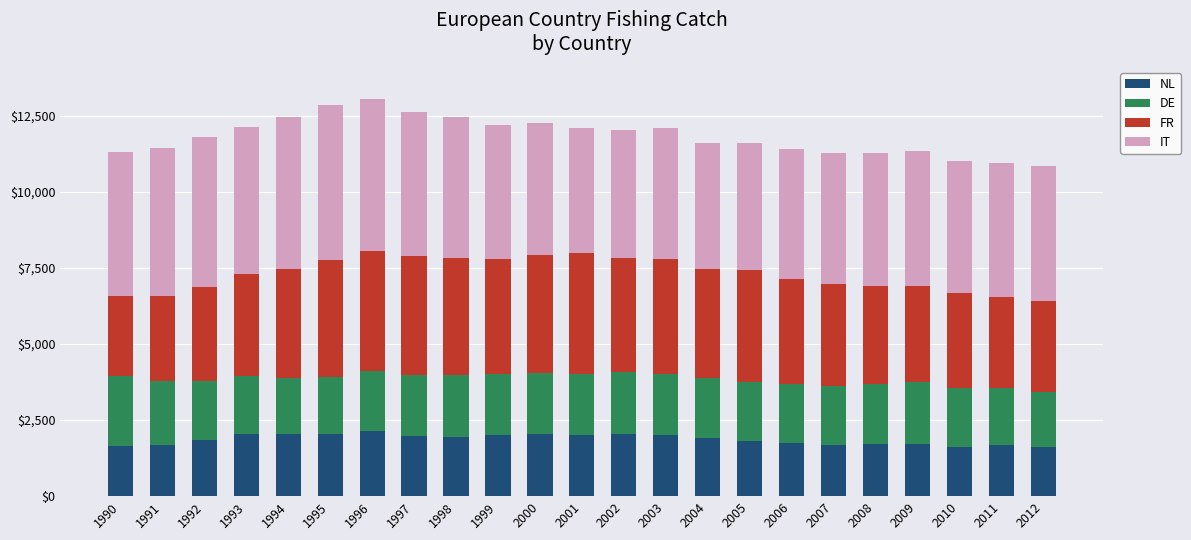

How many bars are there in total?

23